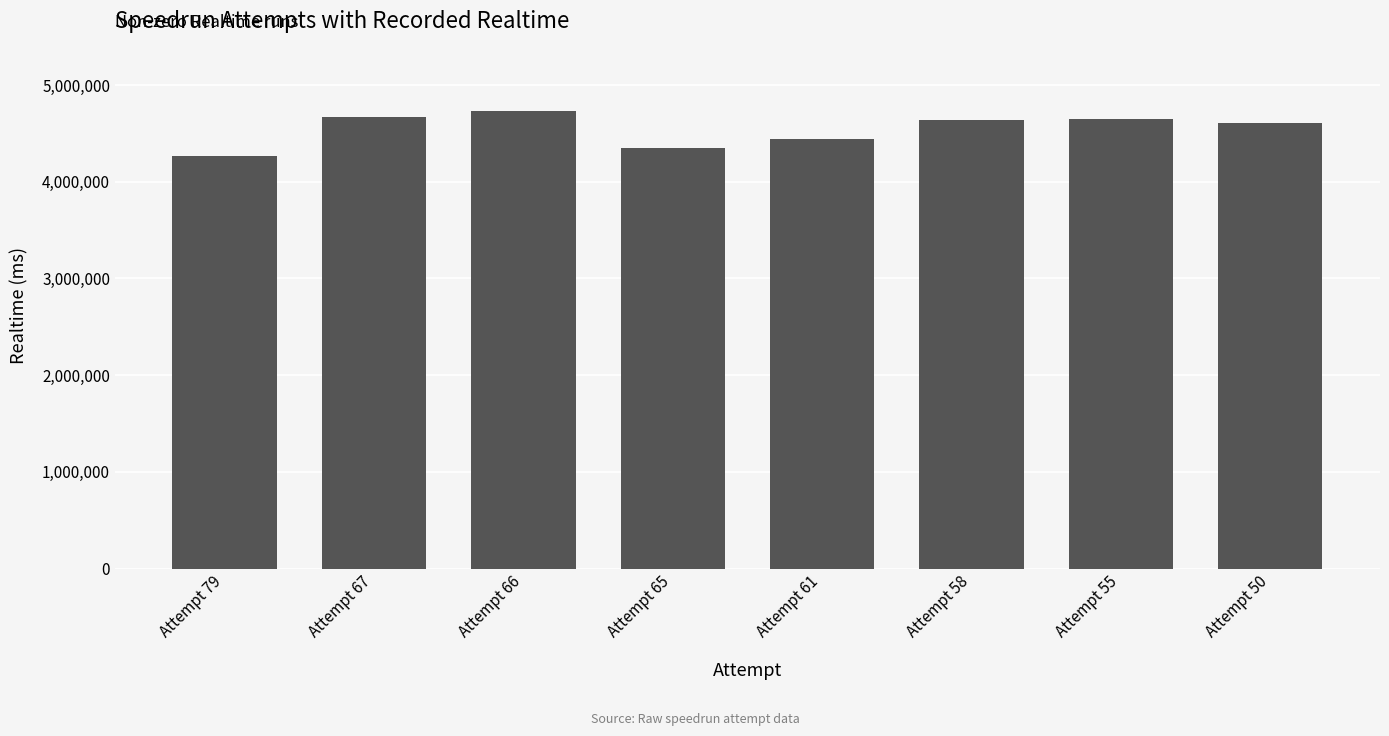

True or false: the data shows 5938350 at Attempt 65.

False